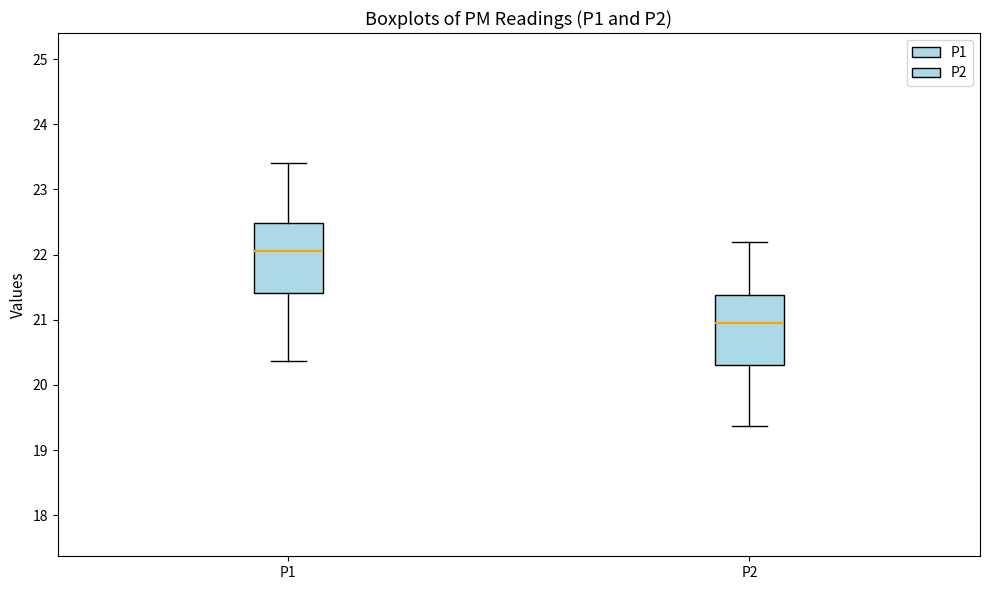

Where is the upper edge of the box for P2 on the y-axis? The values are not printed on the chart, so give them approximately, as read against the axis.

21.4